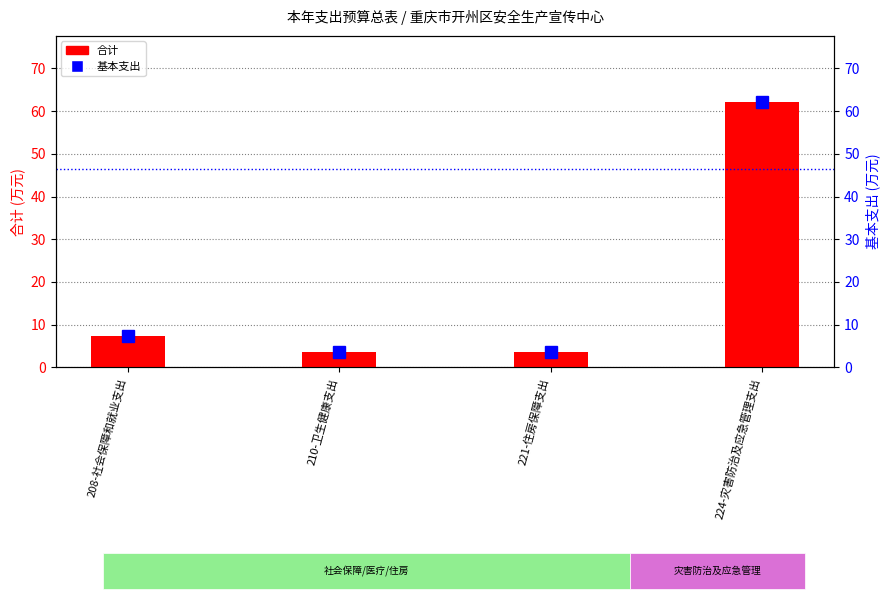

How many groups of bars are there?

4